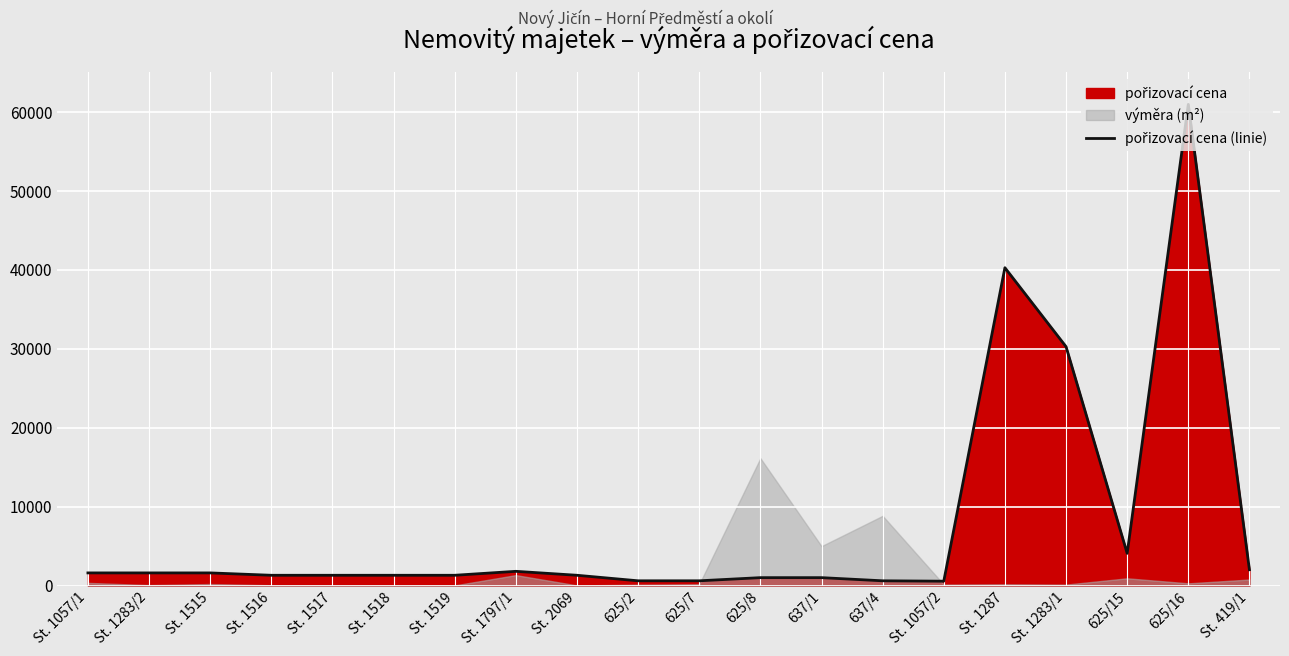

What is the difference between the values at 625/2 and 637/1?

400.0